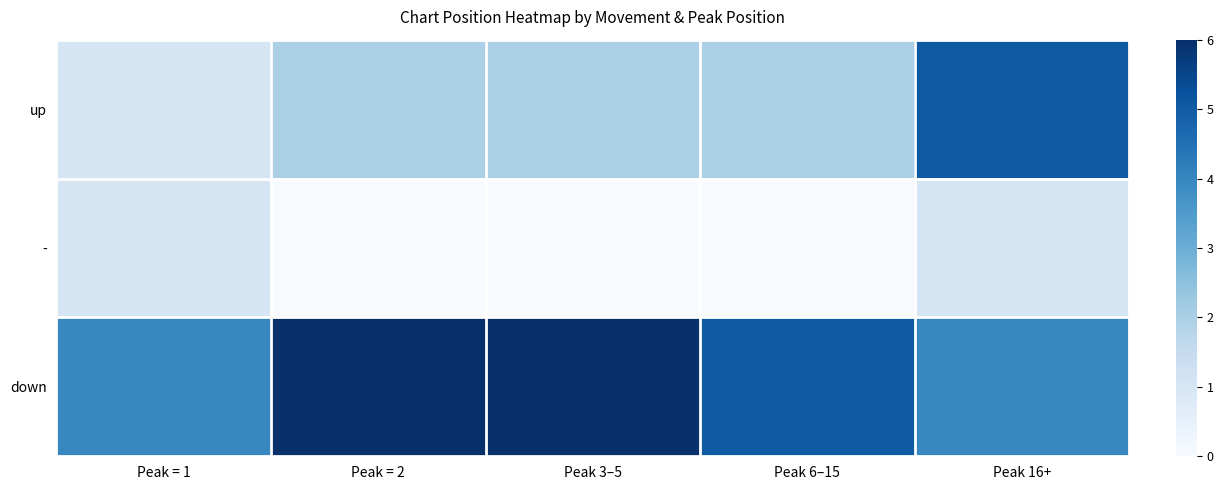

Reading right to left, list all the values displayed in this chart.

up: Peak 16+=5	Peak 6–15=2	Peak 3–5=2	Peak = 2=2	Peak = 1=1
-: Peak 16+=1	Peak 6–15=0	Peak 3–5=0	Peak = 2=0	Peak = 1=1
down: Peak 16+=4	Peak 6–15=5	Peak 3–5=6	Peak = 2=6	Peak = 1=4